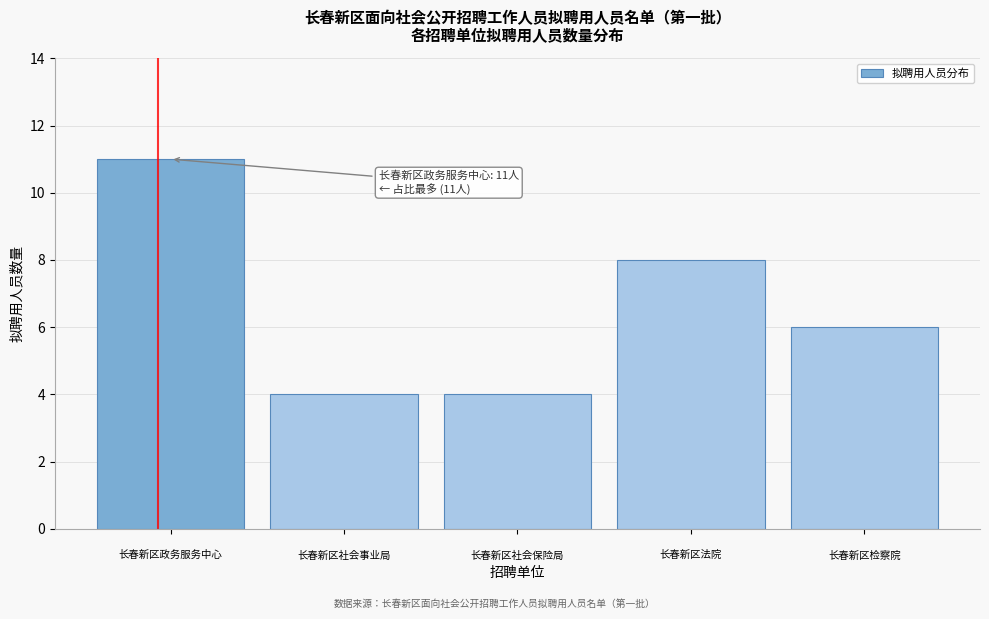

Reading right to left, list all the values displayed in this chart.

6	8	4	4	11